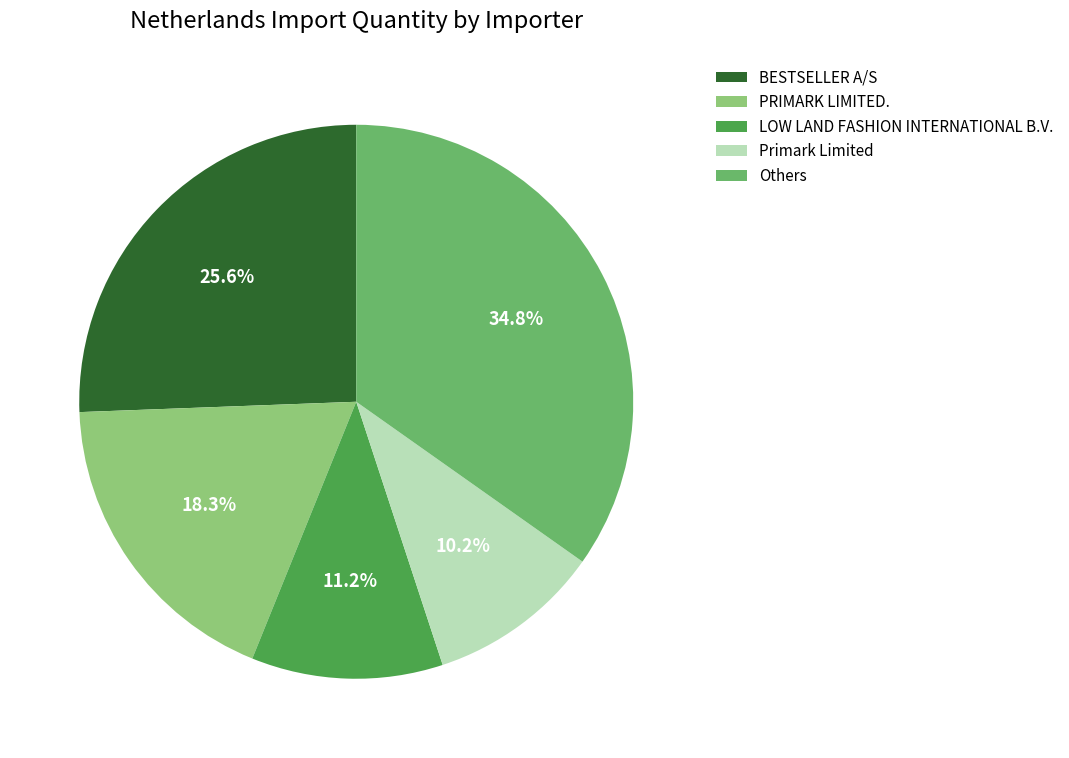

How many slices are in this pie chart?

5